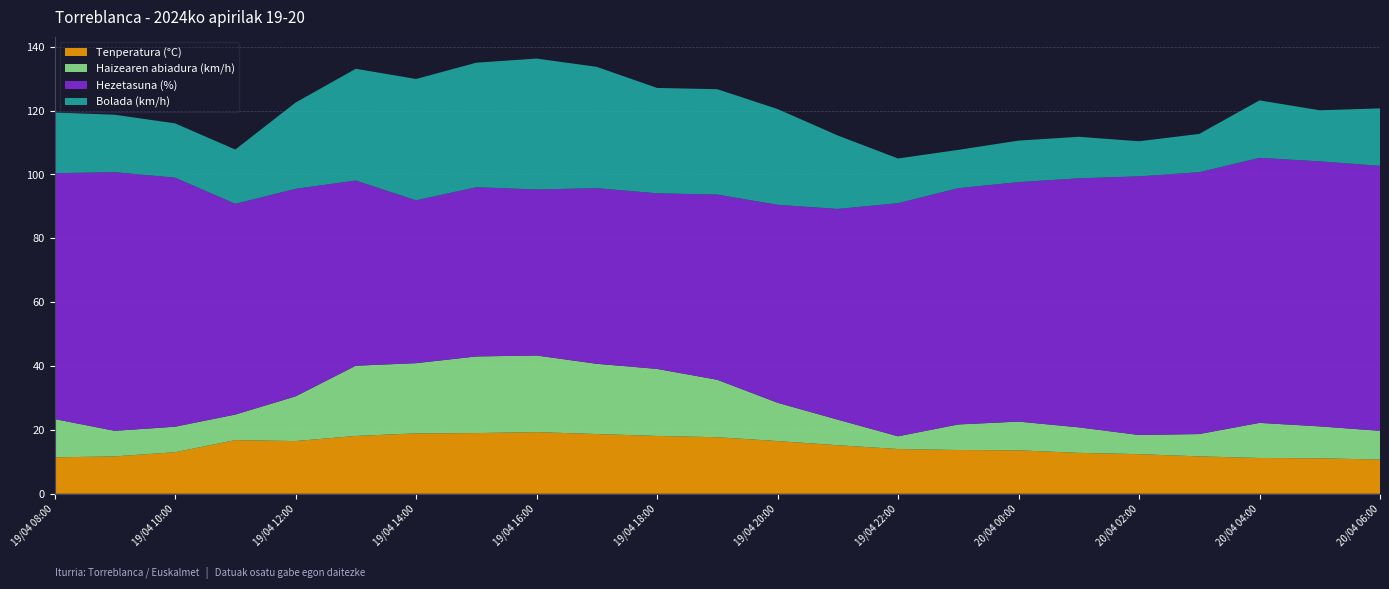

Reading left to right, extract all data points from this chart.

Tenperatura (°C): 19/04 08:00=11.4	19/04 09:00=11.7	19/04 10:00=13.0	19/04 11:00=16.8	19/04 12:00=16.5	19/04 13:00=18.1	19/04 14:00=18.9	19/04 15:00=19.0	19/04 16:00=19.3	19/04 17:00=18.7	19/04 18:00=18.1	19/04 19:00=17.7	19/04 20:00=16.5	19/04 21:00=15.2	19/04 22:00=14.0	19/04 23:00=13.7	20/04 00:00=13.6	20/04 01:00=12.8	20/04 02:00=12.4	20/04 03:00=11.7	20/04 04:00=11.2	20/04 05:00=11.1	20/04 06:00=10.7
Haizearen abiadura (km/h): 19/04 08:00=12.0	19/04 09:00=8.0	19/04 10:00=8.0	19/04 11:00=8.0	19/04 12:00=14.0	19/04 13:00=22.0	19/04 14:00=22.0	19/04 15:00=24.0	19/04 16:00=24.0	19/04 17:00=22.0	19/04 18:00=21.0	19/04 19:00=18.0	19/04 20:00=12.0	19/04 21:00=8.0	19/04 22:00=4.0	19/04 23:00=8.0	20/04 00:00=9.0	20/04 01:00=8.0	20/04 02:00=6.0	20/04 03:00=7.0	20/04 04:00=11.0	20/04 05:00=10.0	20/04 06:00=9.0
Hezetasuna (%): 19/04 08:00=77.0	19/04 09:00=81.0	19/04 10:00=78.0	19/04 11:00=66.0	19/04 12:00=65.0	19/04 13:00=58.0	19/04 14:00=51.0	19/04 15:00=53.0	19/04 16:00=52.0	19/04 17:00=55.0	19/04 18:00=55.0	19/04 19:00=58.0	19/04 20:00=62.0	19/04 21:00=66.0	19/04 22:00=73.0	19/04 23:00=74.0	20/04 00:00=75.0	20/04 01:00=78.0	20/04 02:00=81.0	20/04 03:00=82.0	20/04 04:00=83.0	20/04 05:00=83.0	20/04 06:00=83.0
Bolada (km/h): 19/04 08:00=19.0	19/04 09:00=18.0	19/04 10:00=17.0	19/04 11:00=17.0	19/04 12:00=27.0	19/04 13:00=35.0	19/04 14:00=38.0	19/04 15:00=39.0	19/04 16:00=41.0	19/04 17:00=38.0	19/04 18:00=33.0	19/04 19:00=33.0	19/04 20:00=30.0	19/04 21:00=23.0	19/04 22:00=14.0	19/04 23:00=12.0	20/04 00:00=13.0	20/04 01:00=13.0	20/04 02:00=11.0	20/04 03:00=12.0	20/04 04:00=18.0	20/04 05:00=16.0	20/04 06:00=18.0